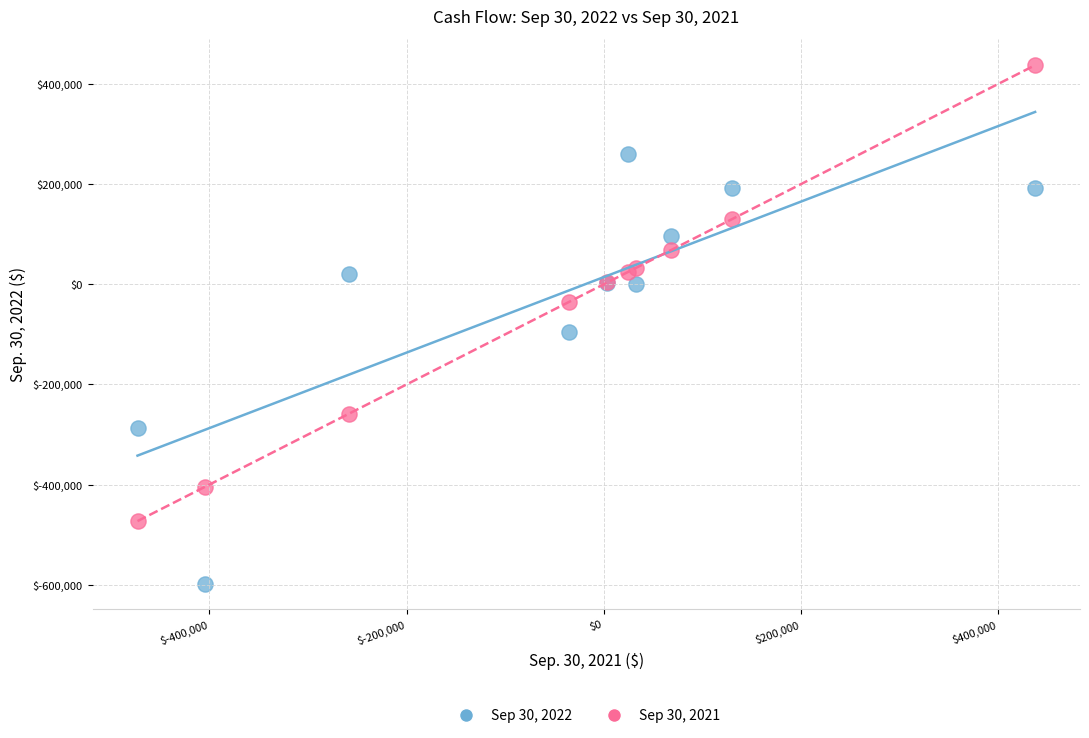

Across all series, what Y value is closest to -79983?

-94891